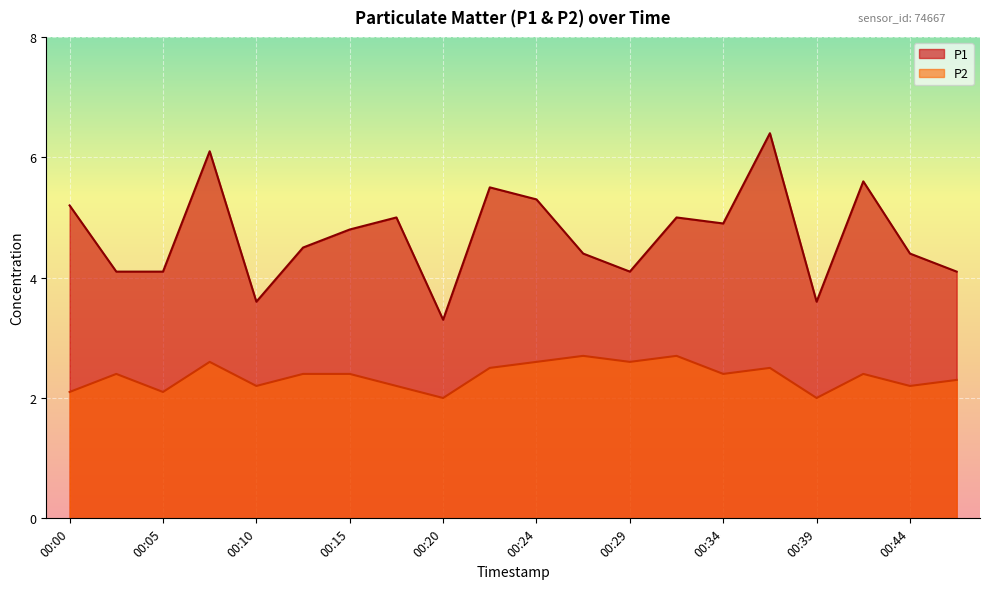

Count the number of categories in the chart.

20